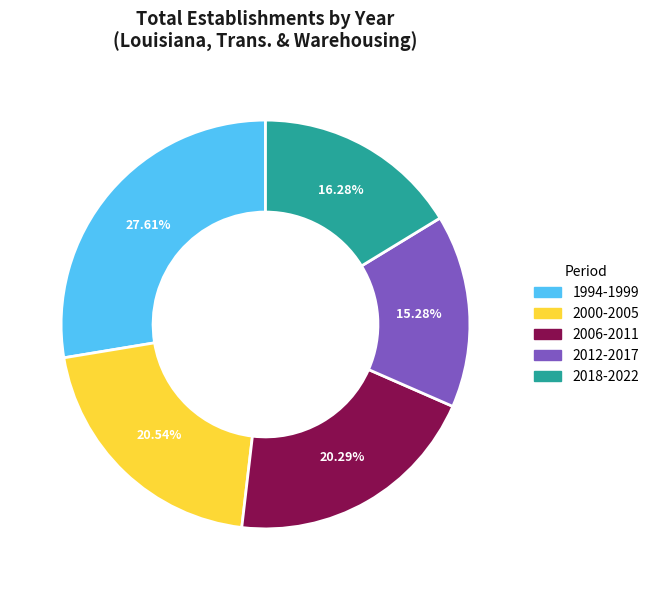

Is there any slice that represents more than half of the pie?

No